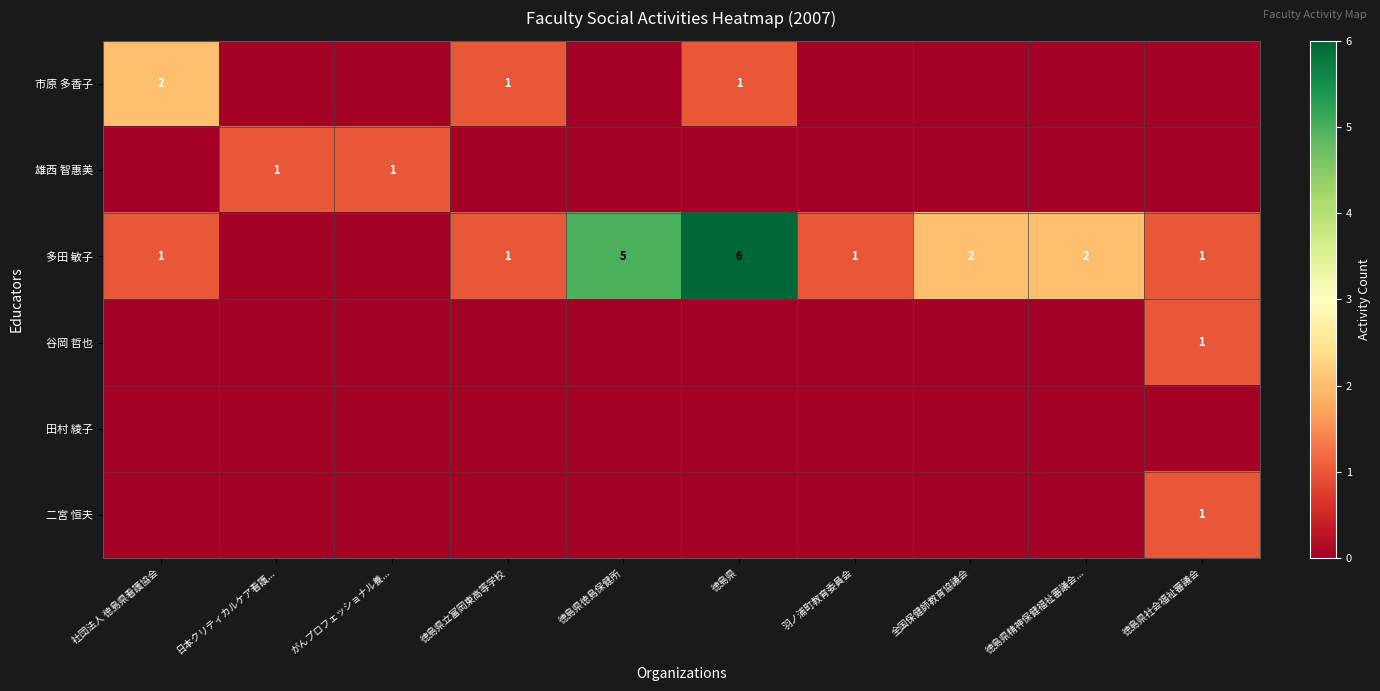

The value of 多田 敏子 at 羽ノ浦町教育委員会 is 1. True or false?

True